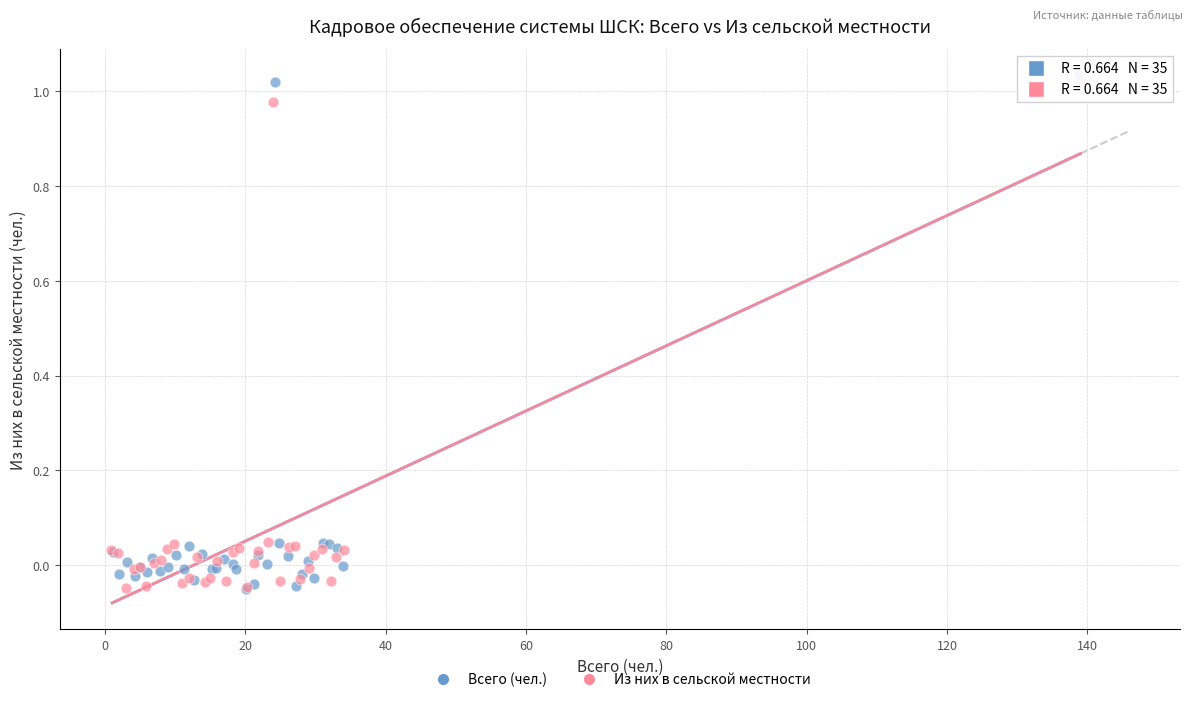

What are all the series names shown in the legend?

Всего (чел.), Из них в сельской местности